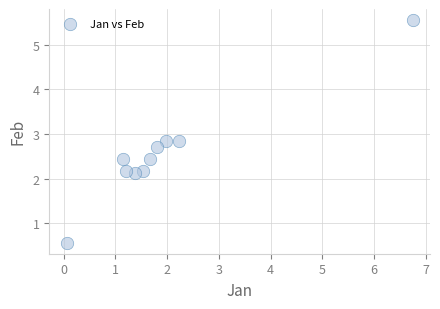

What is the average X value?

2.0